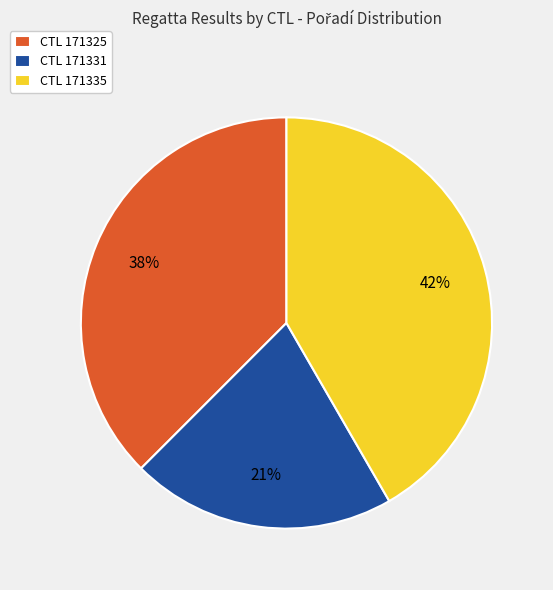

True or false: CTL 171325 accounts for 38% of the total.

True